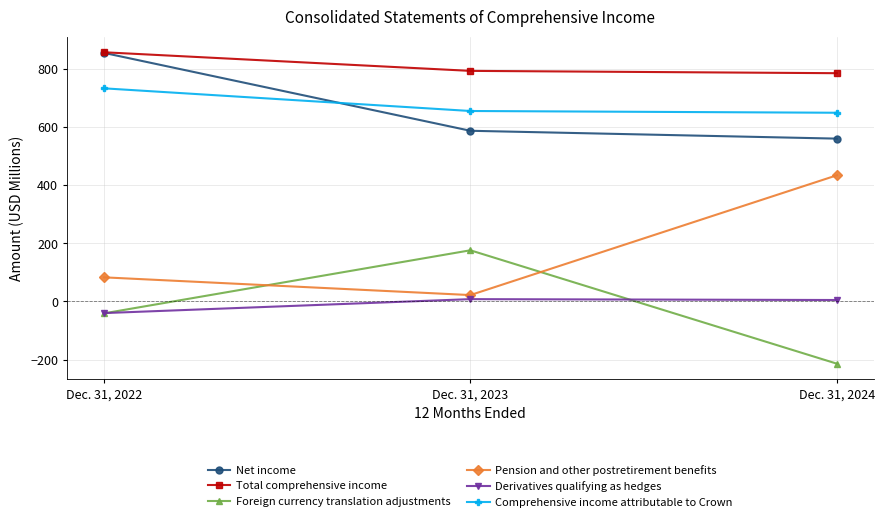

How many data points in Total comprehensive income are less than 793?

1